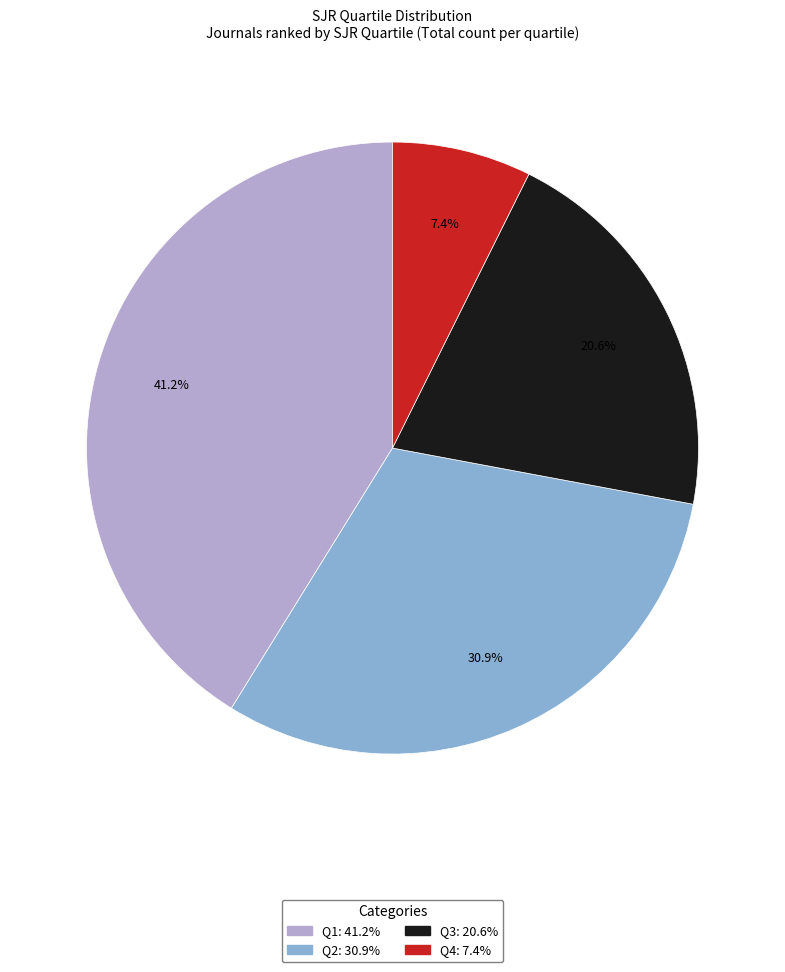

To the nearest percent, what portion does Q3 represent?

21%